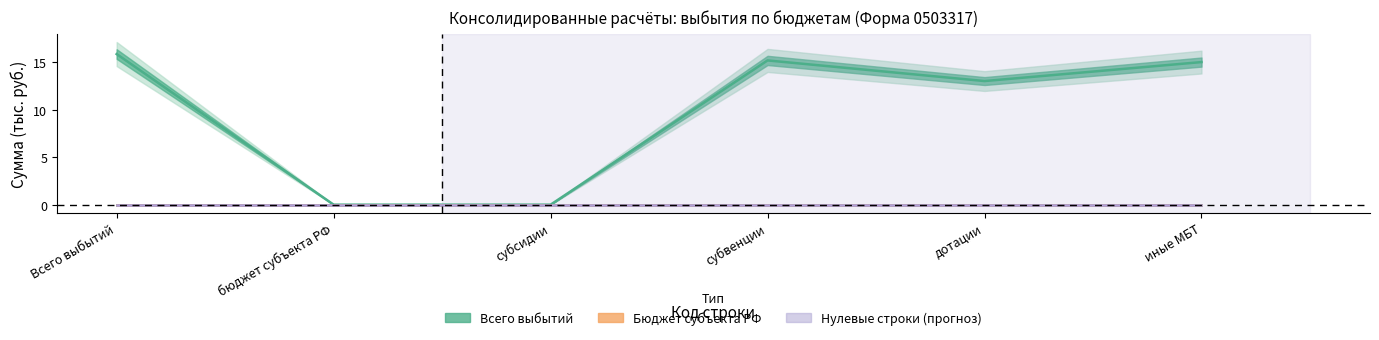

Which series has the widest spread of values?

Всего выбытий